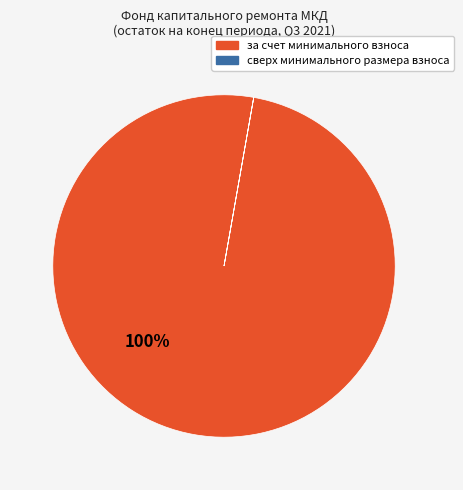

To the nearest percent, what is the average slice percentage?

50%